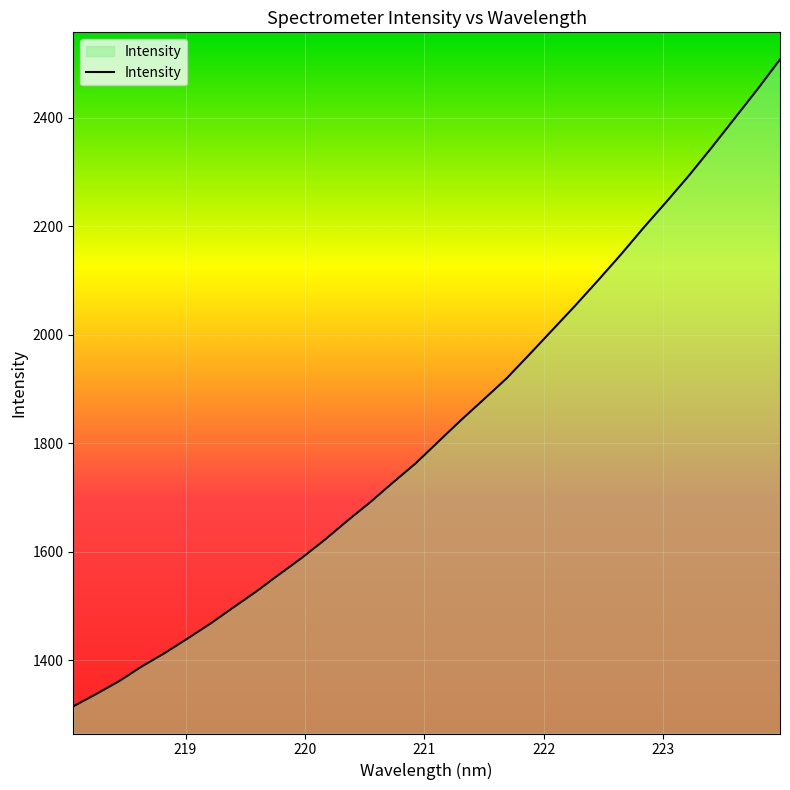

How many categories are shown in the chart?

32